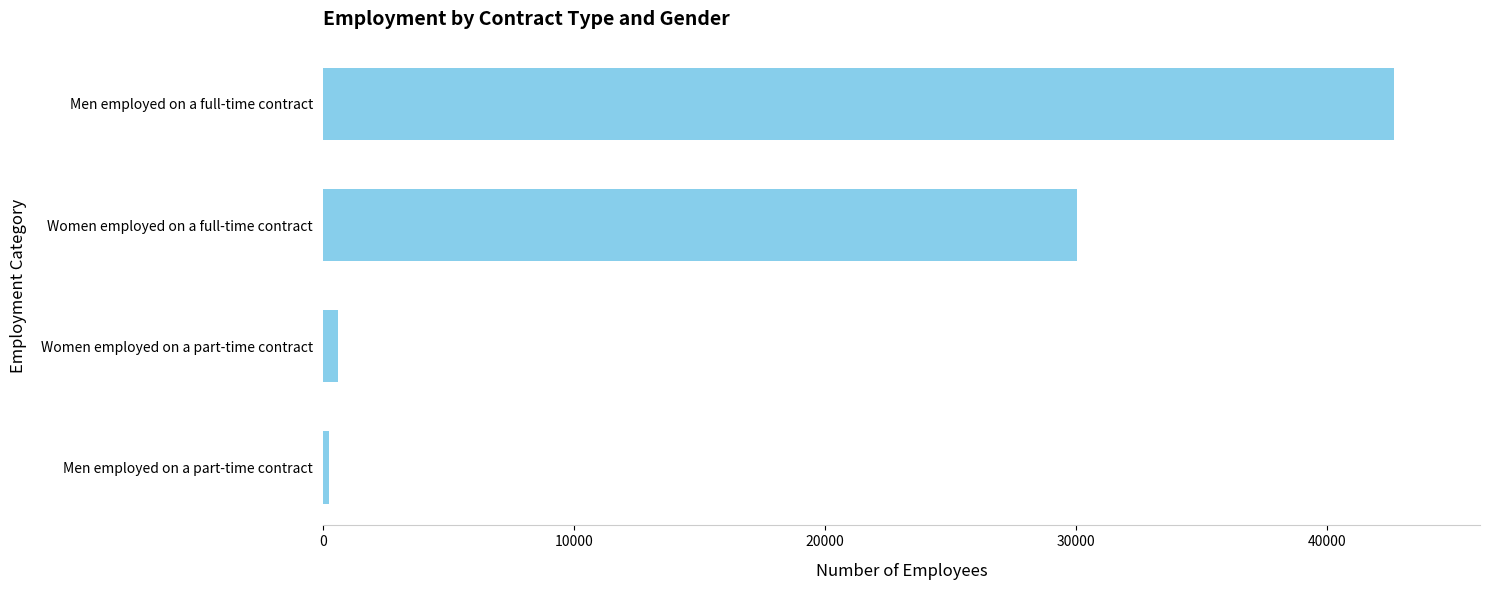

Reading bottom to top, list all the values displayed in this chart.

Men employed on a part-time contract=244	Women employed on a part-time contract=603	Women employed on a full-time contract=30028	Men employed on a full-time contract=42667